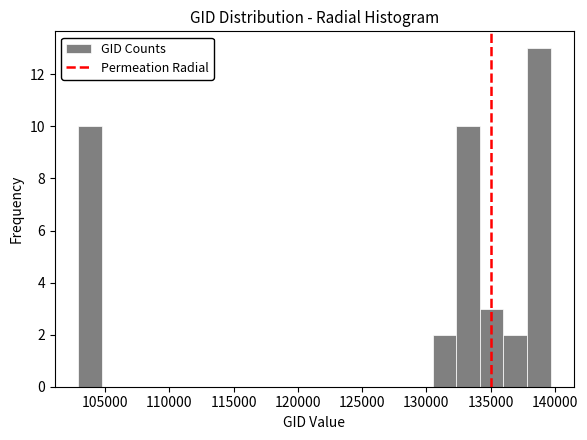

Read against the x-axis, roughly where is the centre of the tallest bar?

139000